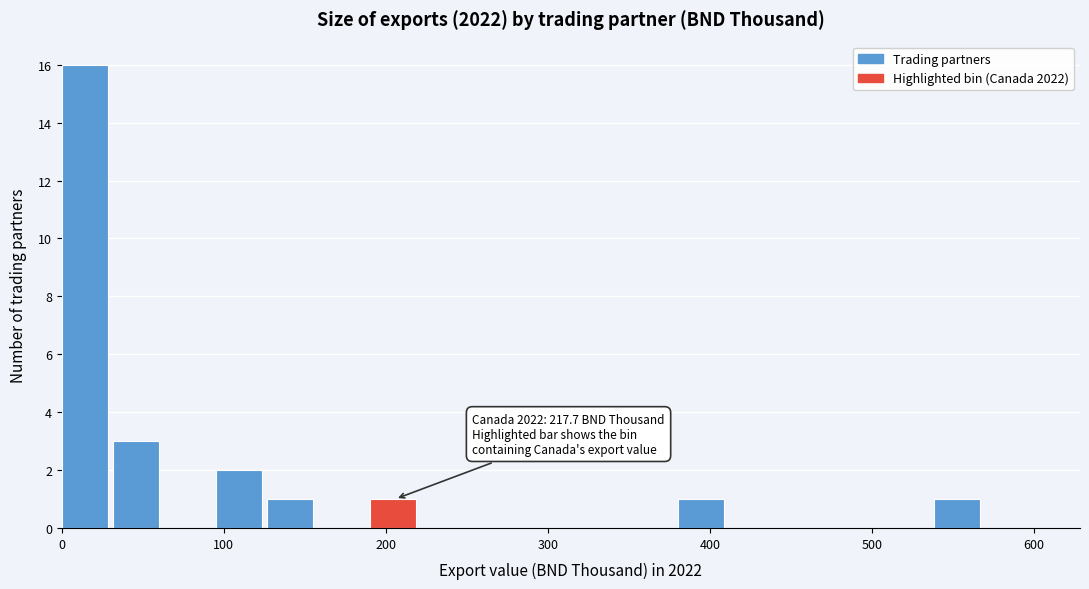

Read against the x-axis, roughly where is the centre of the tallest bar?

10